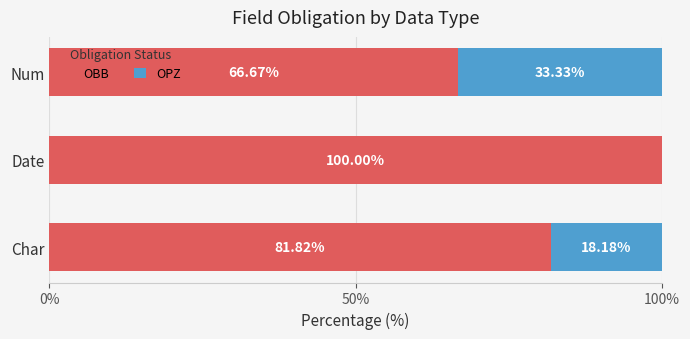

What is the total value across all series at Num?

100.0